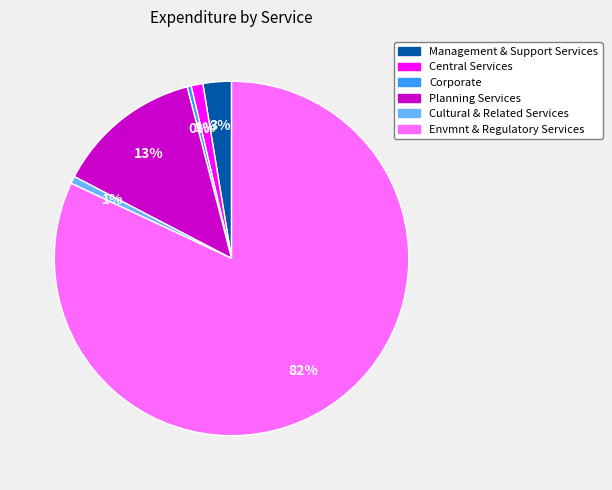

How many segments does this pie chart have?

6